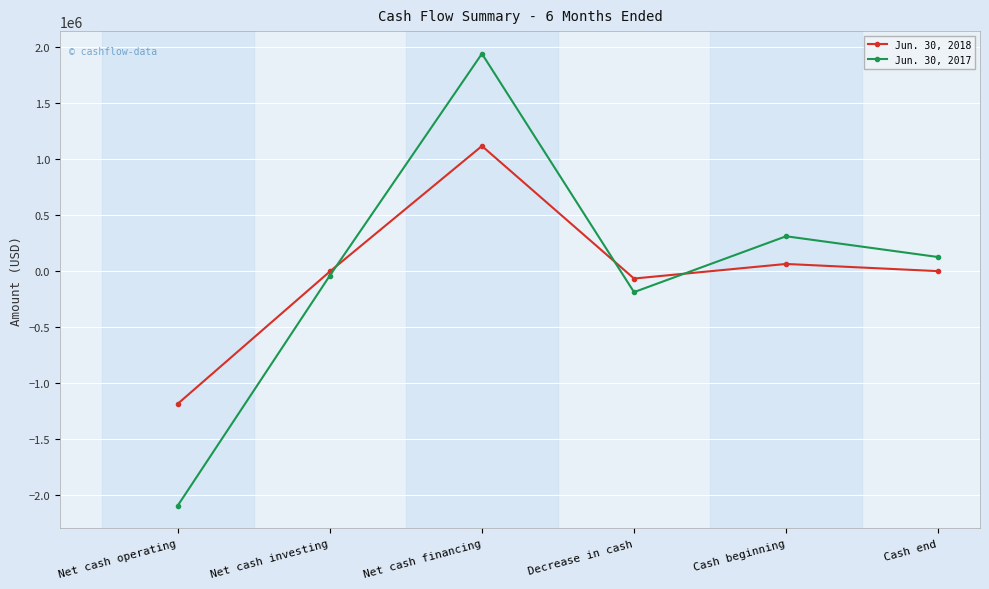

True or false: Jun. 30, 2017 has a value of -185510 at Decrease in cash.

True